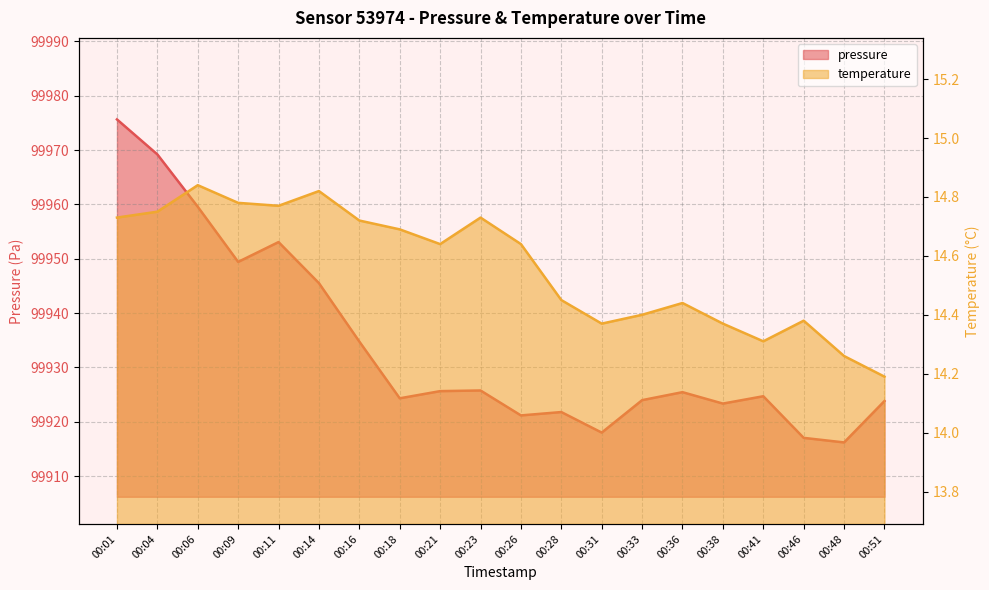

True or false: pressure and temperature intersect in this chart.

False